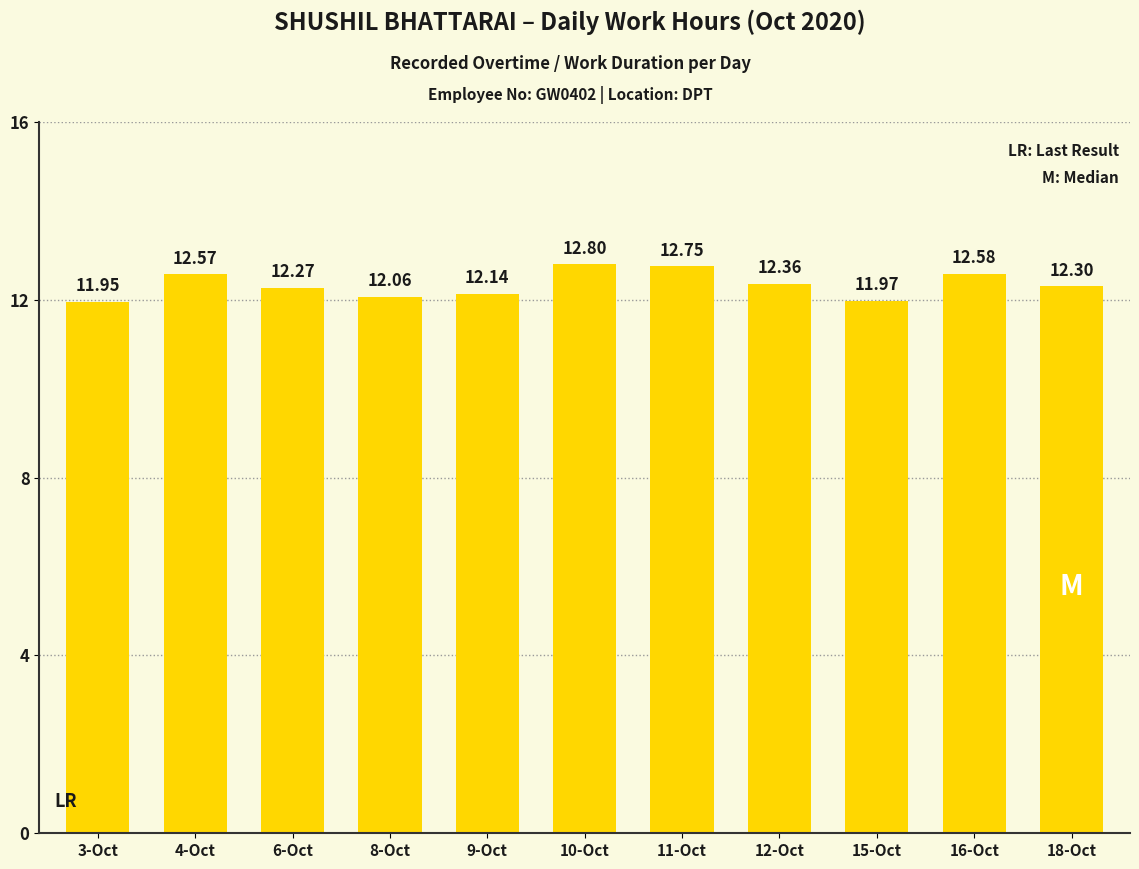

What is the label of the 9th bar from the right?

6-Oct